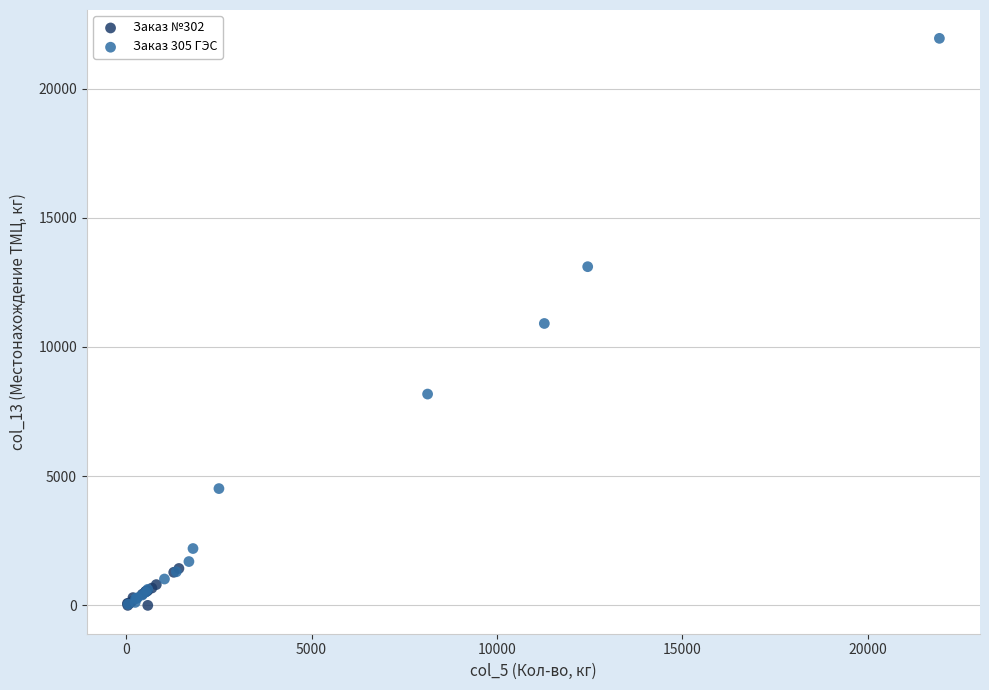

Which series has the largest Y range (max minus min)?

Заказ 305 ГЭС